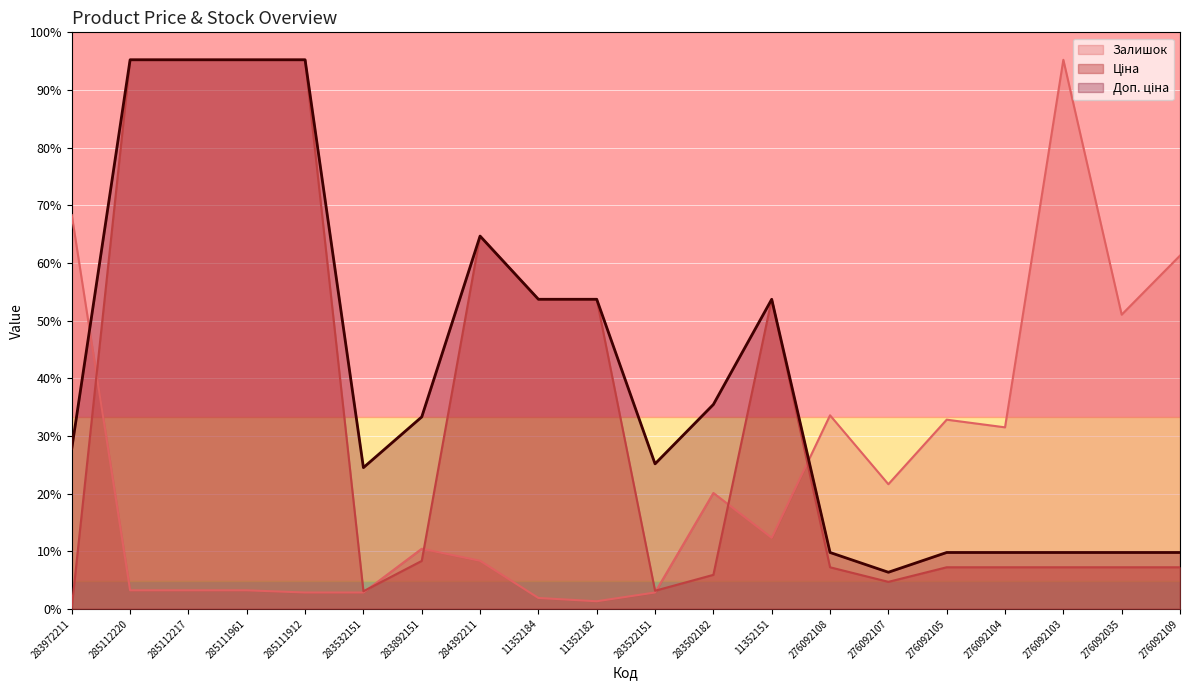

The value of Залишок at 276092105 is 3778.6. True or false?

True